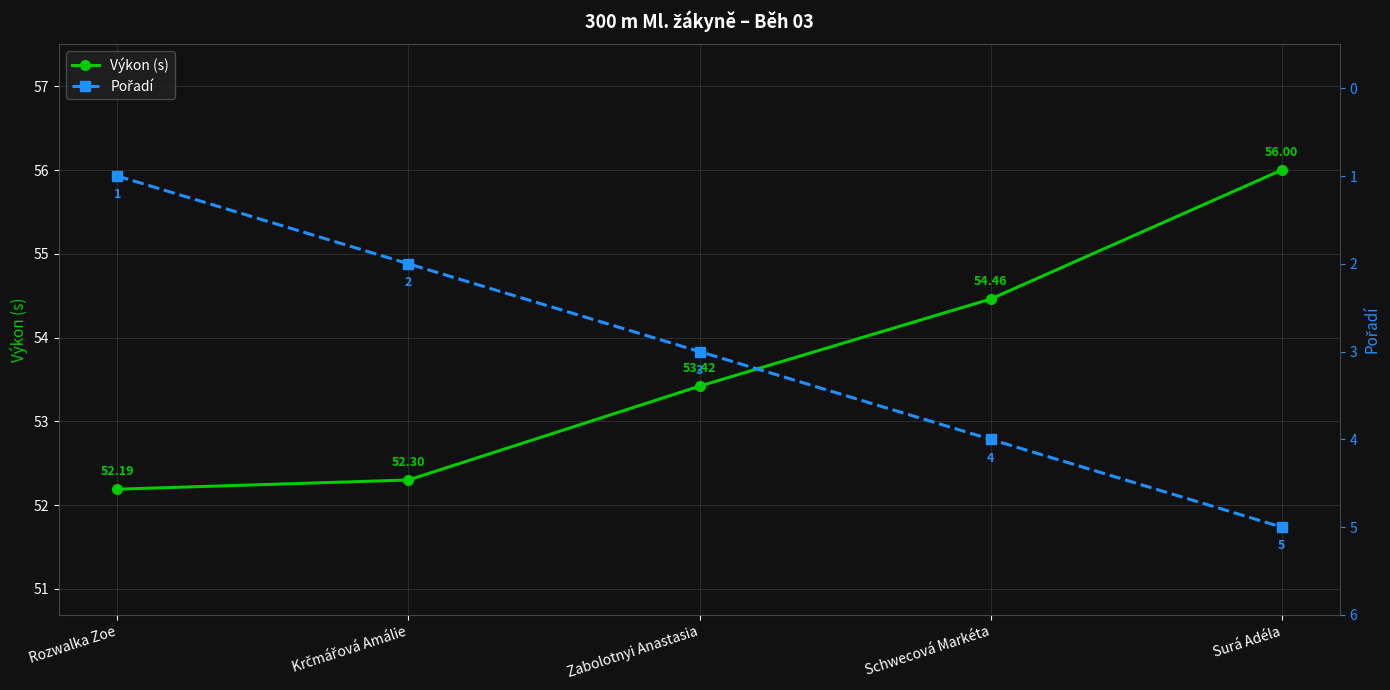

What value does the Pořadí series have at Schwecová Markéta?

4.0